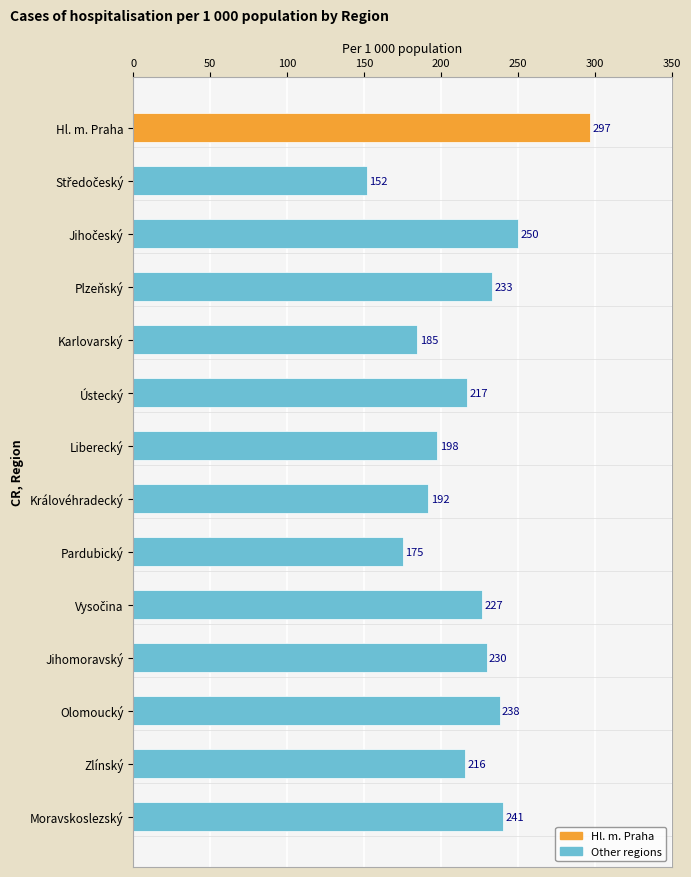

Is it true that the value at Zlínský is 282.6?

False